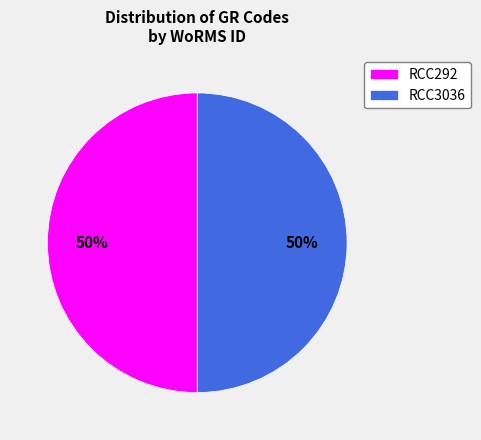

How many slices are in this pie chart?

2